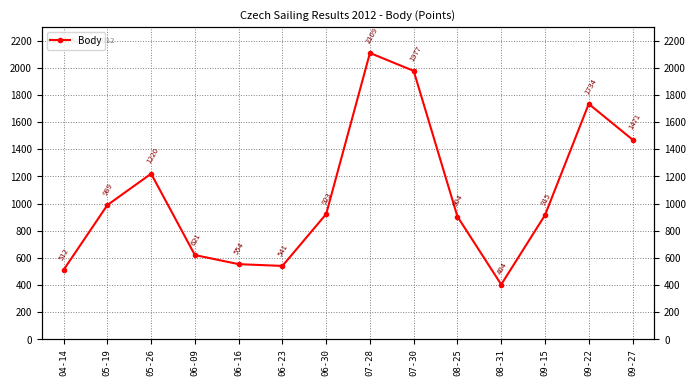

At which label does the data first exceed 923?

05-19